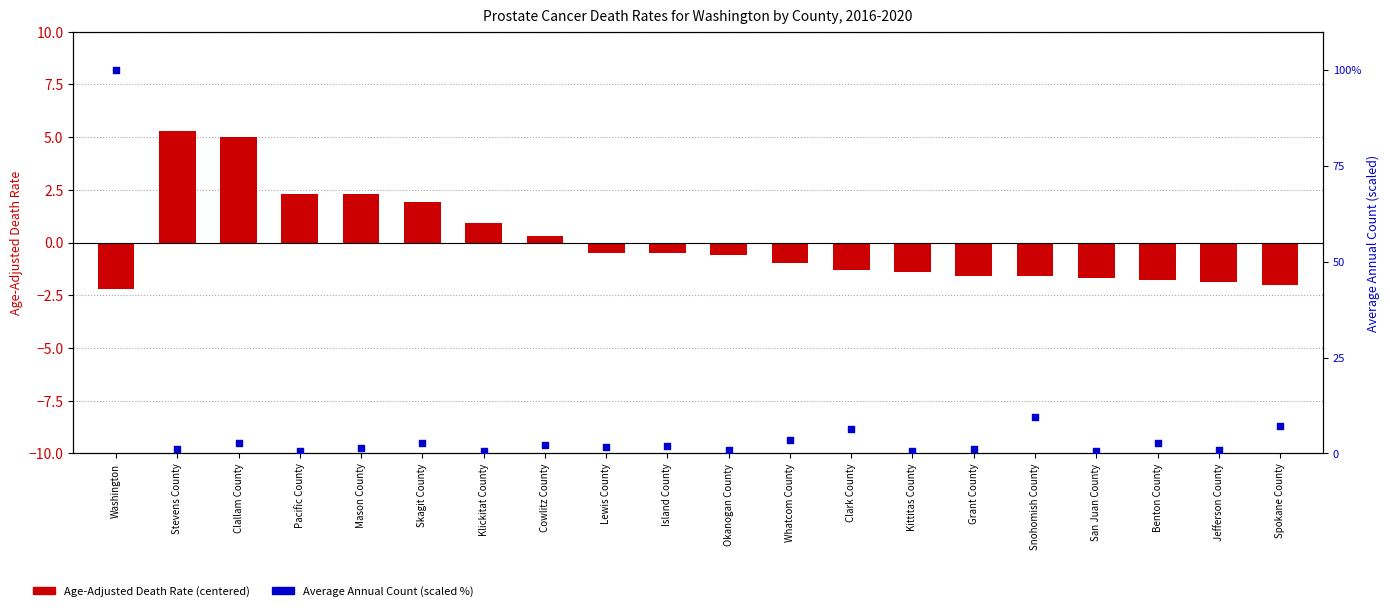

What is the total value across all series at Cowlitz County?

2.4